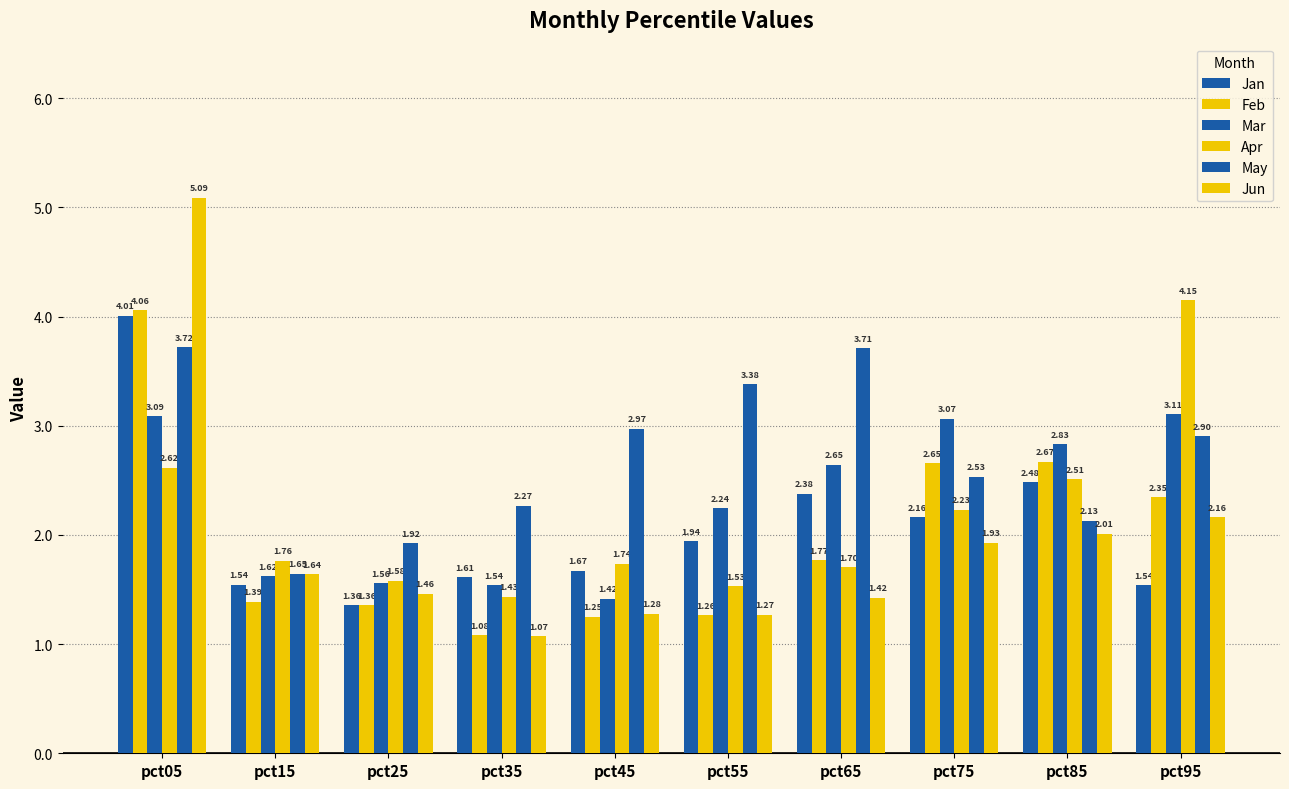

Between pct95 and pct65, which is larger?

pct65